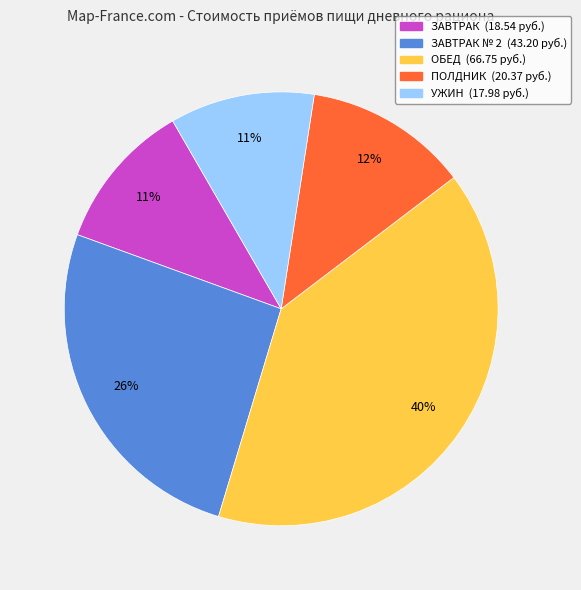

To the nearest percent, what is the difference between the largest and smallest slice percentages?

29%